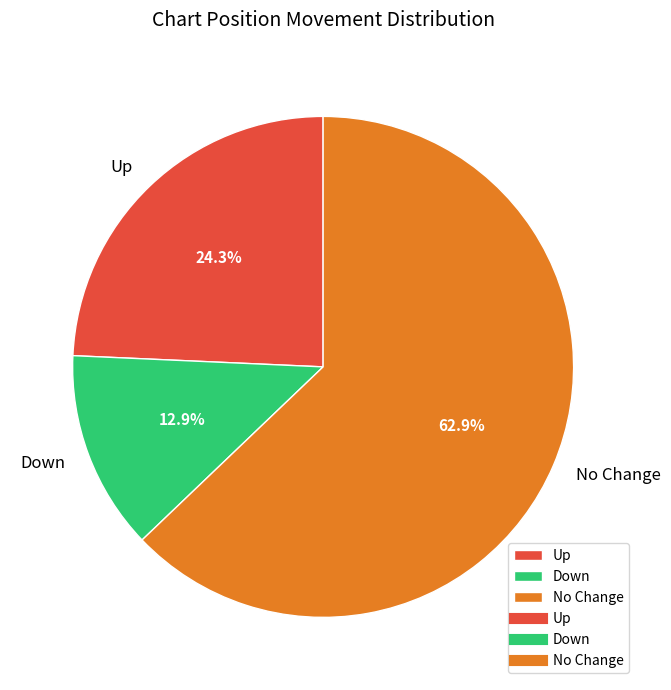

What is the majority slice?

No Change